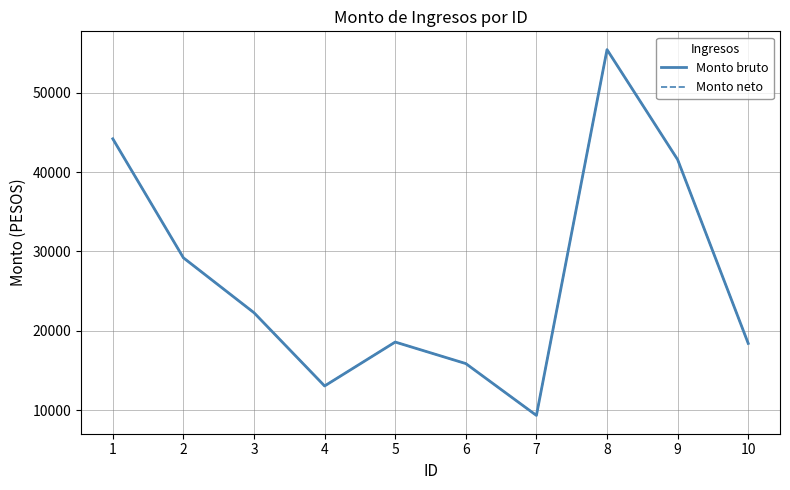

Rank the series by their maximum value, from lowest to highest.

Monto bruto, Monto neto